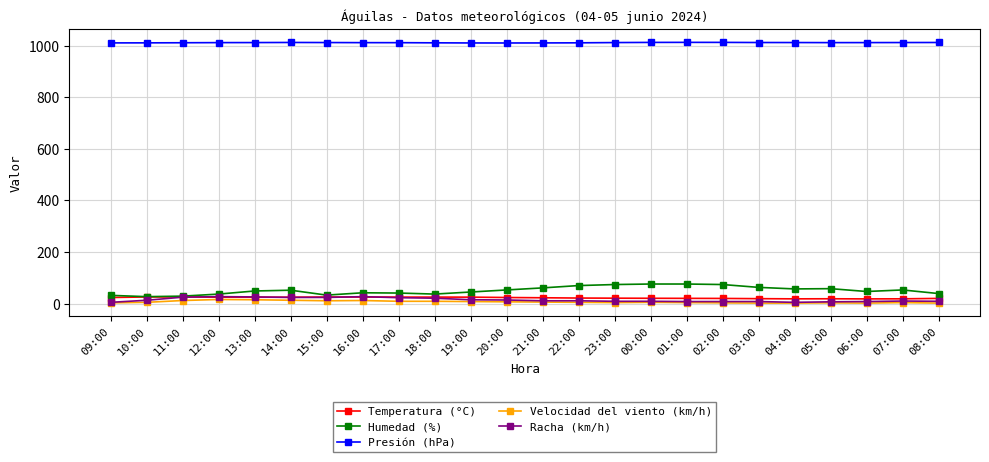

What value does the Velocidad del viento (km/h) series have at 10:00?

5.0